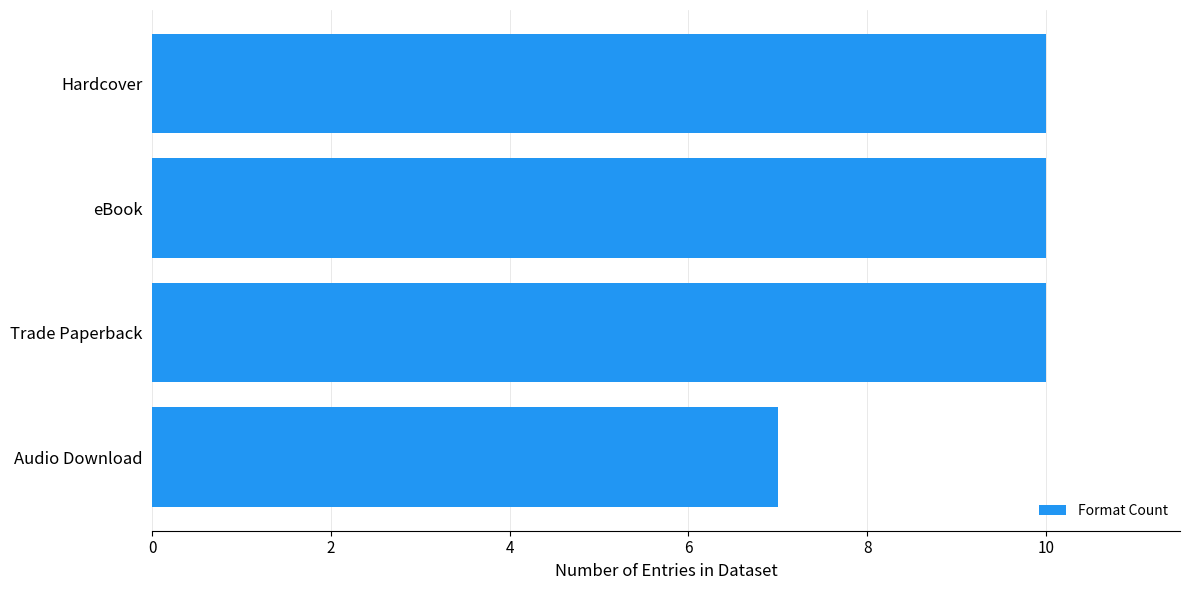

What is the sum of all values?

37